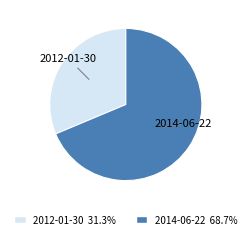

Approximately how many times larger is the value at 2012-01-30 compared to 2014-06-22?

0.5